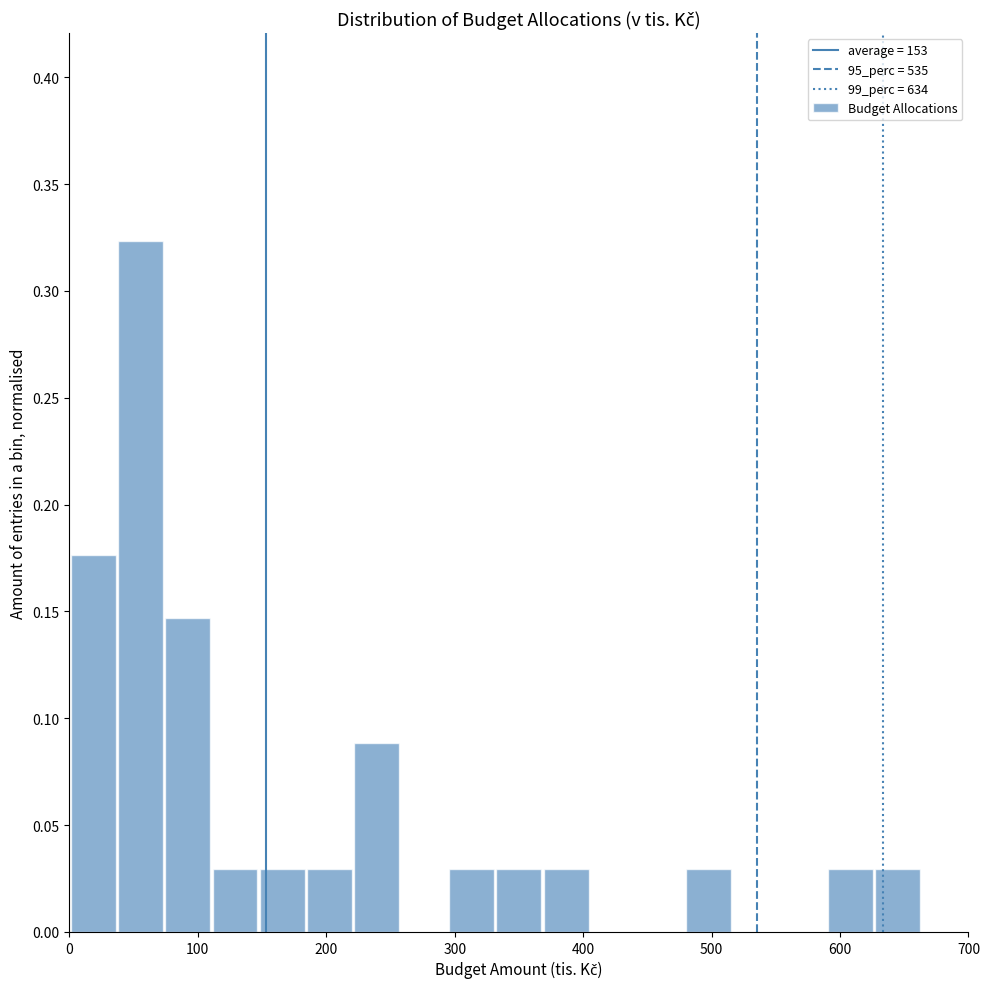

Around what value on the x-axis is the tallest bar? Give the approximate position of its centre, as read against the axis.

60